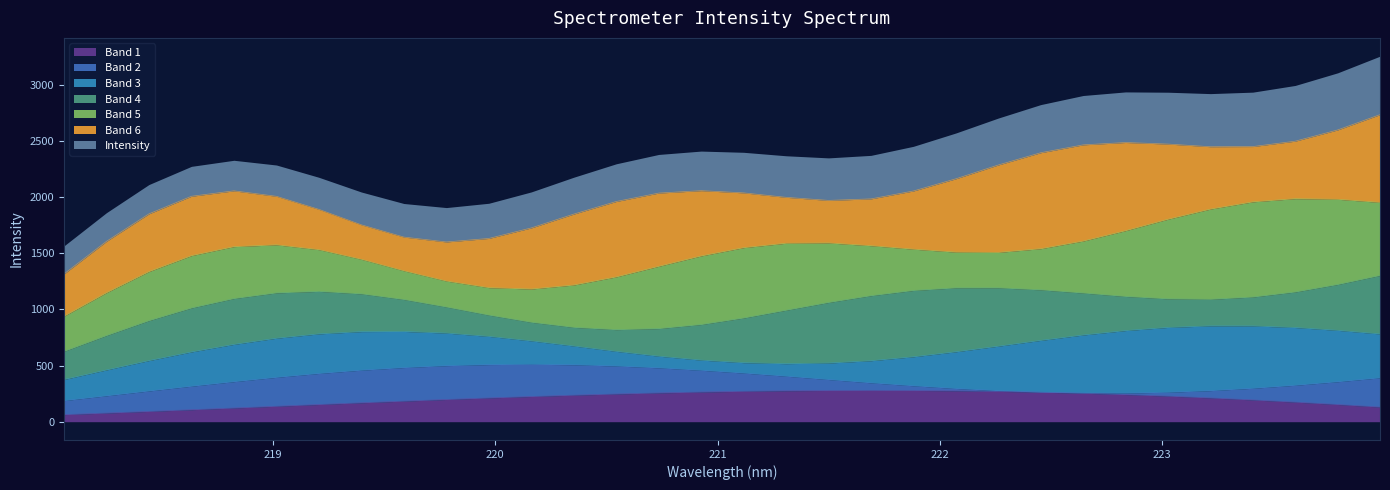

Where is the data nearest to the value 4816?

221.6902